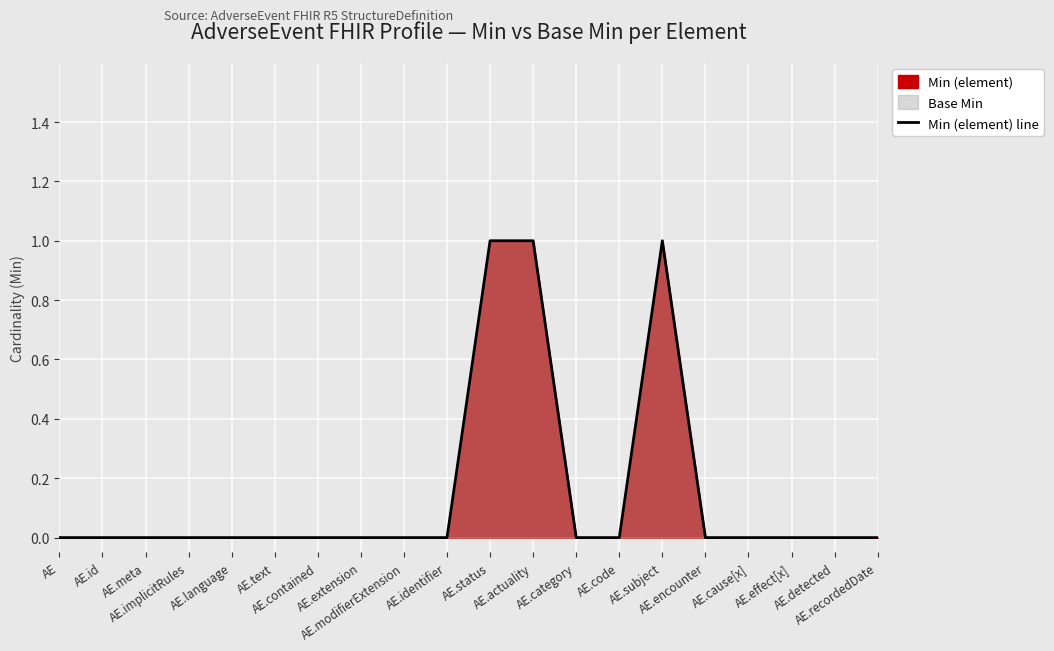

How many values exceed 0?

3